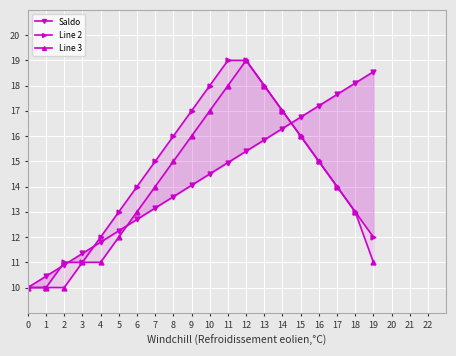

Rank the series by their maximum value, from lowest to highest.

Saldo, Line 2, Line 3